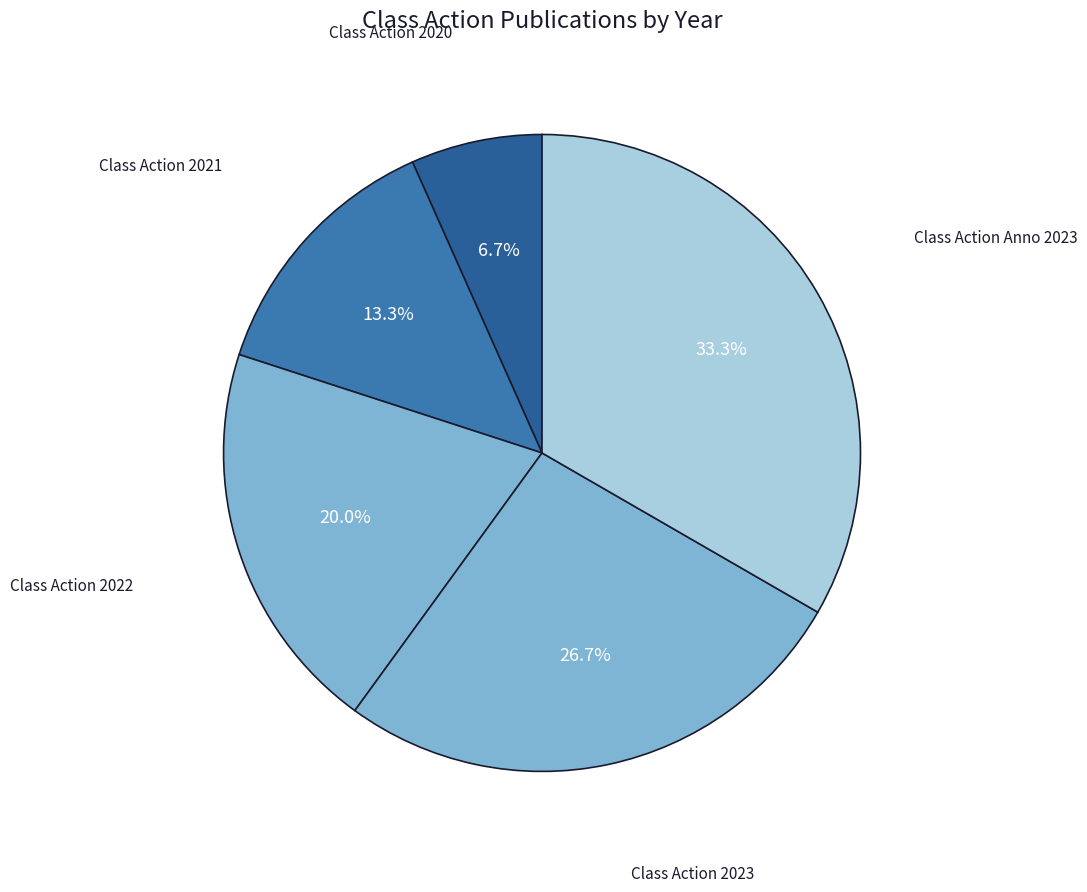

To the nearest percent, what is the average slice percentage?

20%